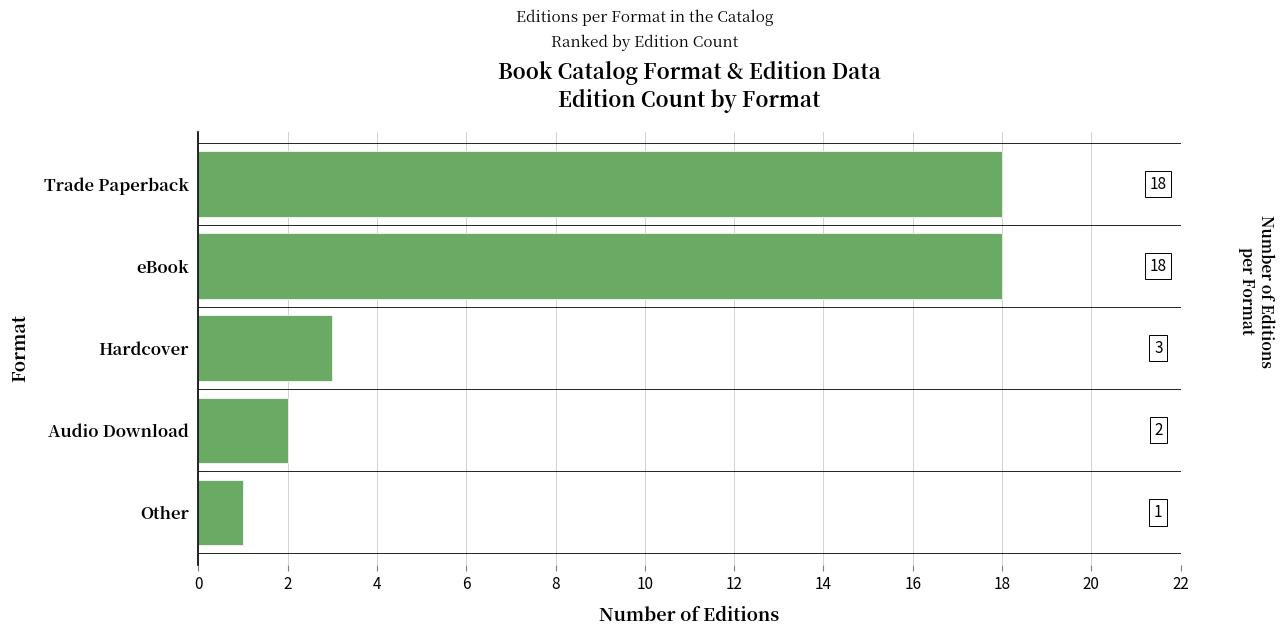

What is the label of the 4th bar from the bottom?

eBook